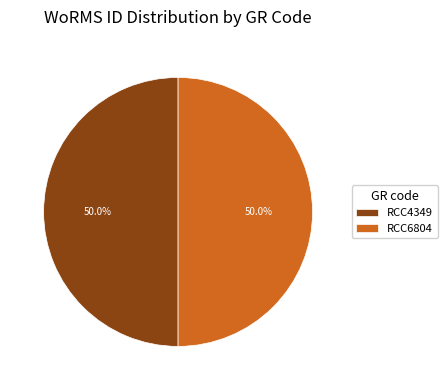

Combined, what portion of the pie is RCC4349 and RCC6804?

100.0%